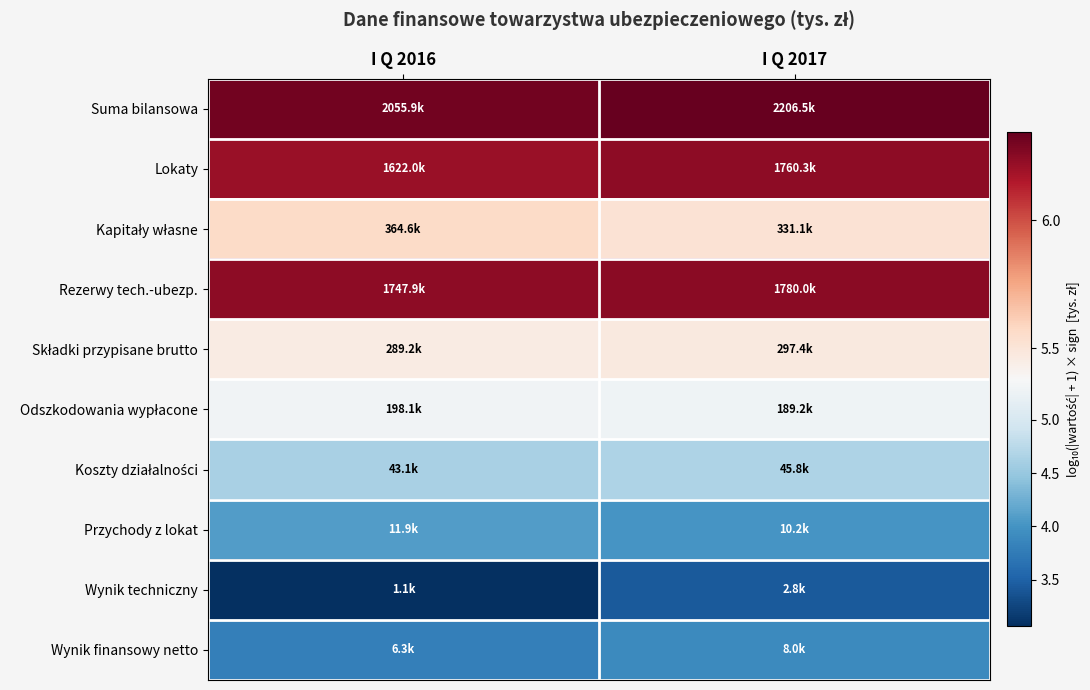

Which category has the highest value across all series?

I Q 2017